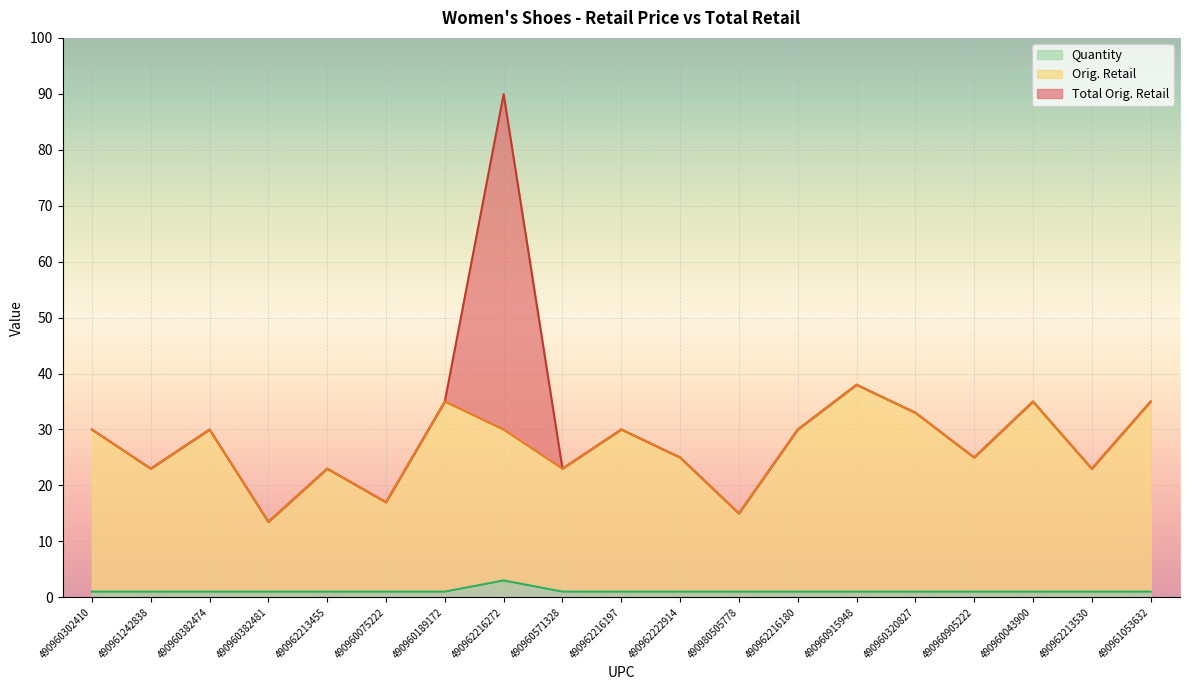

In Total Orig. Retail, how many points are higher than both neighbors (excluding endpoints)?

6